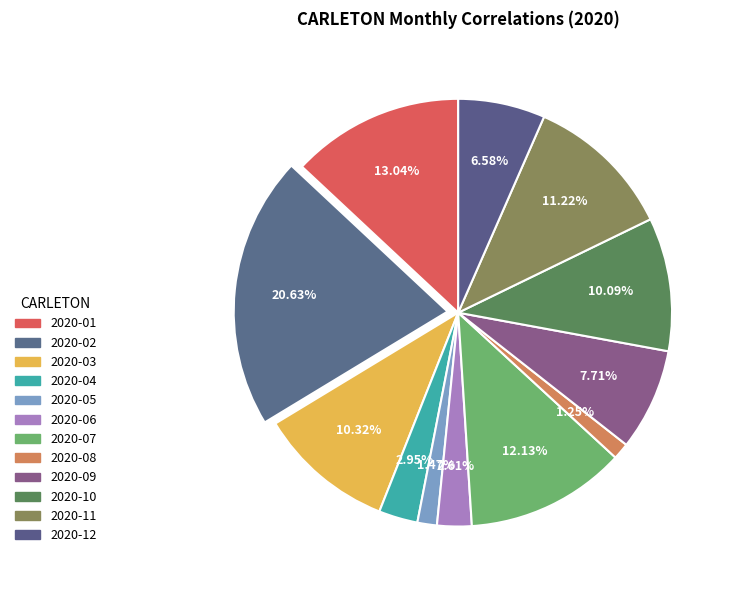

Which slice is the smallest?

2020-08